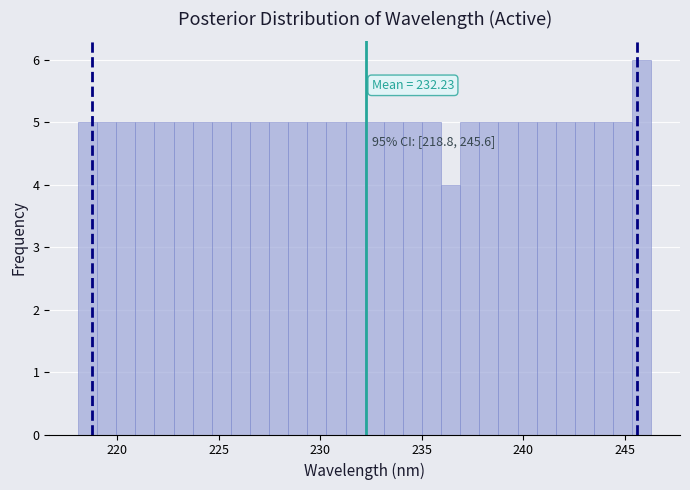

Around what value on the x-axis is the tallest bar? Give the approximate position of its centre, as read against the axis.

246.0